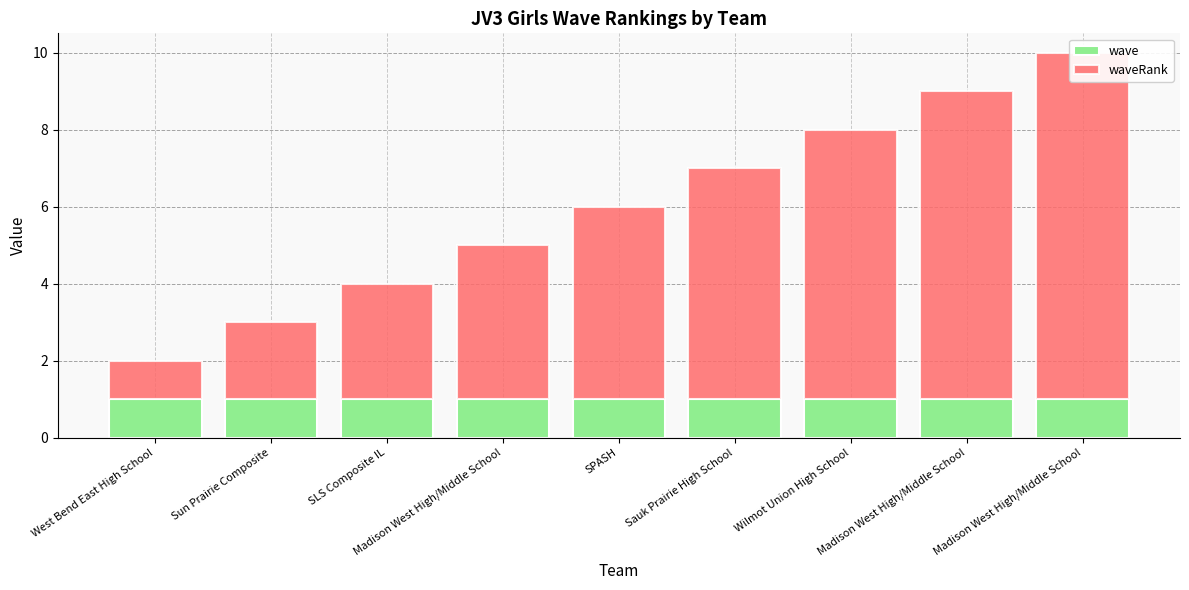

Rank the series at Sun Prairie Composite from highest to lowest value.

waveRank, wave